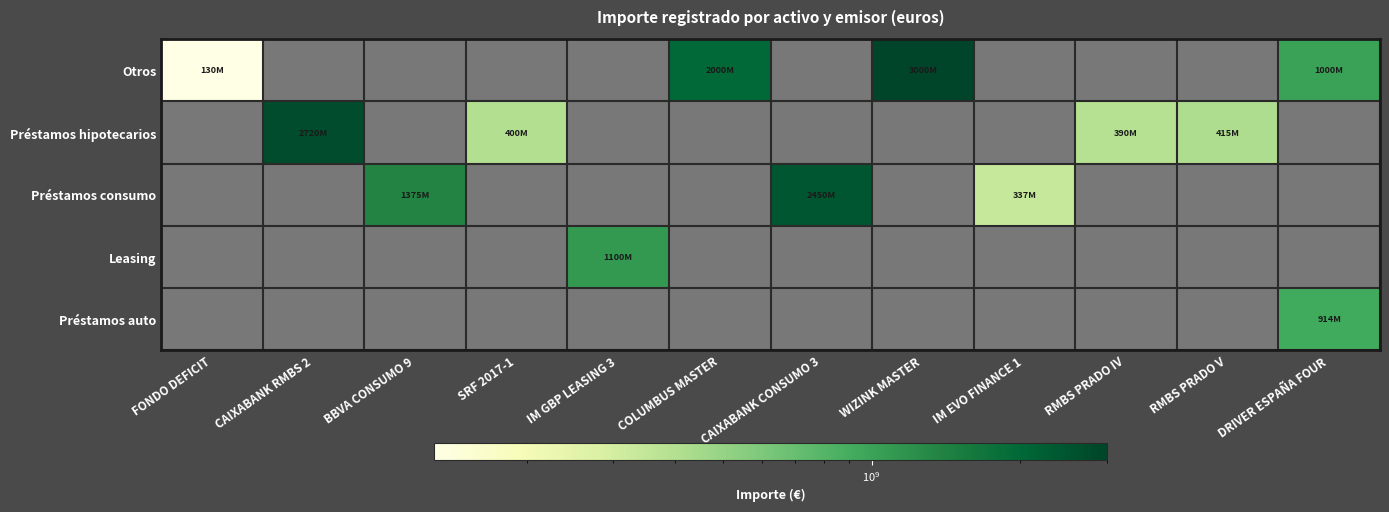

Reading left to right, extract all data points from this chart.

Otros: FONDO DEFICIT=130000000	CAIXABANK RMBS 2=0	BBVA CONSUMO 9=0	SRF 2017-1=0	IM GBP LEASING 3=0	COLUMBUS MASTER=2000000000	CAIXABANK CONSUMO 3=0	WIZINK MASTER=3000000000	IM EVO FINANCE 1=0	RMBS PRADO IV=0	RMBS PRADO V=0	DRIVER ESPAÑA FOUR=1000000000
Préstamos hipotecarios: FONDO DEFICIT=0	CAIXABANK RMBS 2=2720000000	BBVA CONSUMO 9=0	SRF 2017-1=400000000	IM GBP LEASING 3=0	COLUMBUS MASTER=0	CAIXABANK CONSUMO 3=0	WIZINK MASTER=0	IM EVO FINANCE 1=0	RMBS PRADO IV=390000000	RMBS PRADO V=415000000	DRIVER ESPAÑA FOUR=0
Préstamos consumo: FONDO DEFICIT=0	CAIXABANK RMBS 2=0	BBVA CONSUMO 9=1375000000	SRF 2017-1=0	IM GBP LEASING 3=0	COLUMBUS MASTER=0	CAIXABANK CONSUMO 3=2450000000	WIZINK MASTER=0	IM EVO FINANCE 1=336600000	RMBS PRADO IV=0	RMBS PRADO V=0	DRIVER ESPAÑA FOUR=0
Leasing: FONDO DEFICIT=0	CAIXABANK RMBS 2=0	BBVA CONSUMO 9=0	SRF 2017-1=0	IM GBP LEASING 3=1100000000	COLUMBUS MASTER=0	CAIXABANK CONSUMO 3=0	WIZINK MASTER=0	IM EVO FINANCE 1=0	RMBS PRADO IV=0	RMBS PRADO V=0	DRIVER ESPAÑA FOUR=0
Préstamos auto: FONDO DEFICIT=0	CAIXABANK RMBS 2=0	BBVA CONSUMO 9=0	SRF 2017-1=0	IM GBP LEASING 3=0	COLUMBUS MASTER=0	CAIXABANK CONSUMO 3=0	WIZINK MASTER=0	IM EVO FINANCE 1=0	RMBS PRADO IV=0	RMBS PRADO V=0	DRIVER ESPAÑA FOUR=914000000